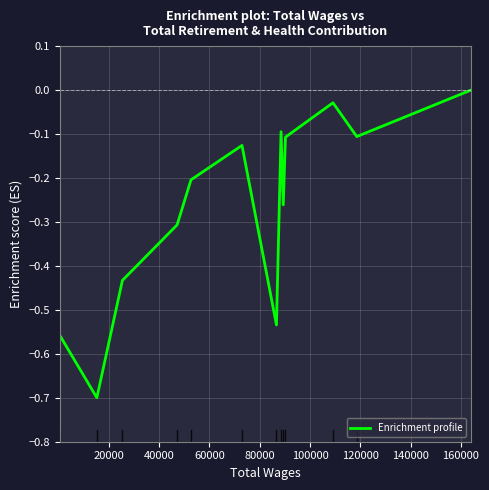

How many values are below 0?

12